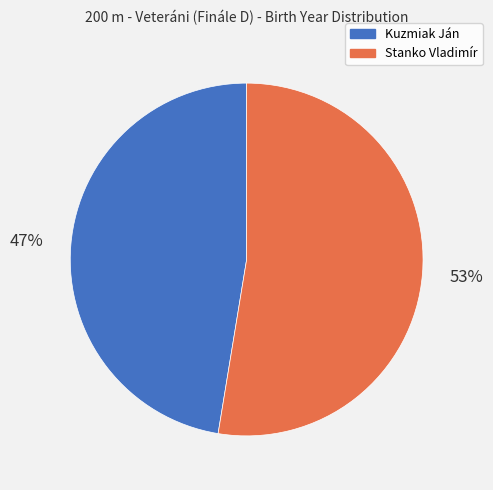

What percentage is the Kuzmiak Ján slice, to the nearest percent?

47%